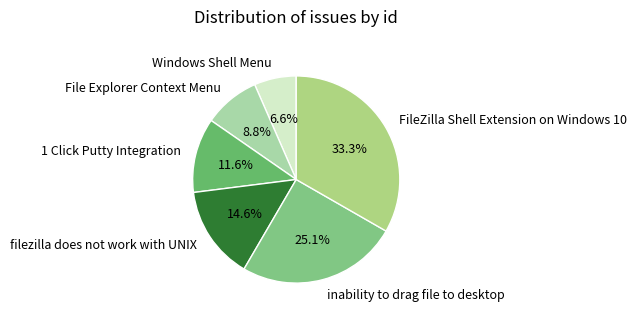

To the nearest percent, what is the combined percentage of Windows Shell Menu and FileZilla Shell Extension on Windows 10?

40%